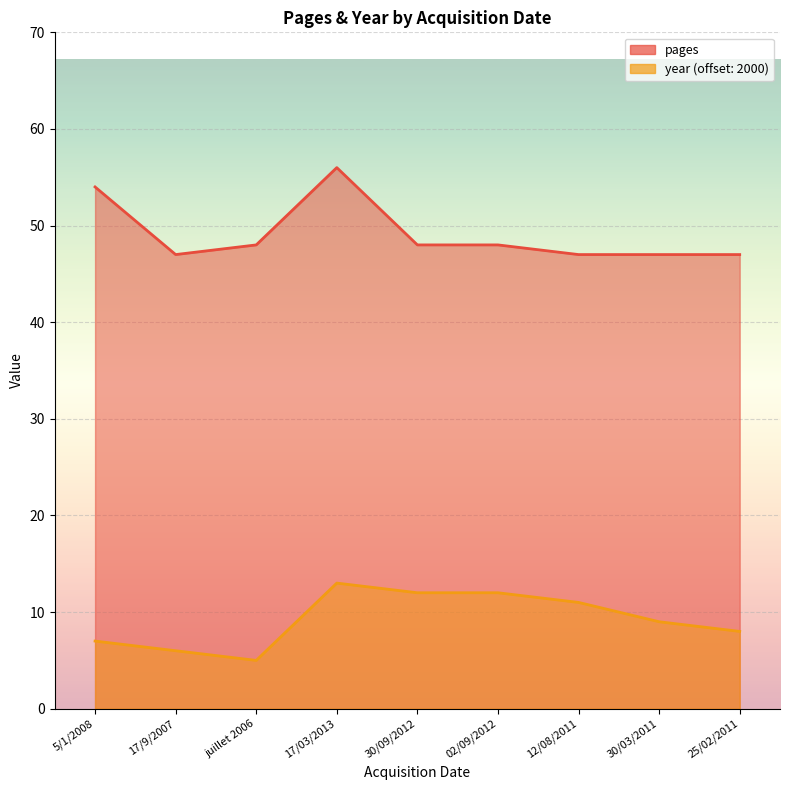

How many lines are shown in the chart?

2